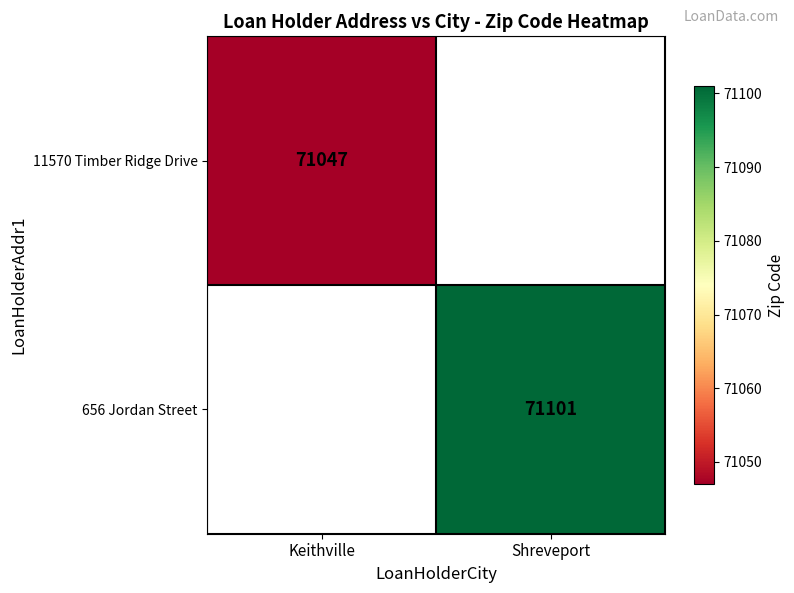

True or false: 11570 Timber Ridge Drive has a value of 71047 at Keithville.

True